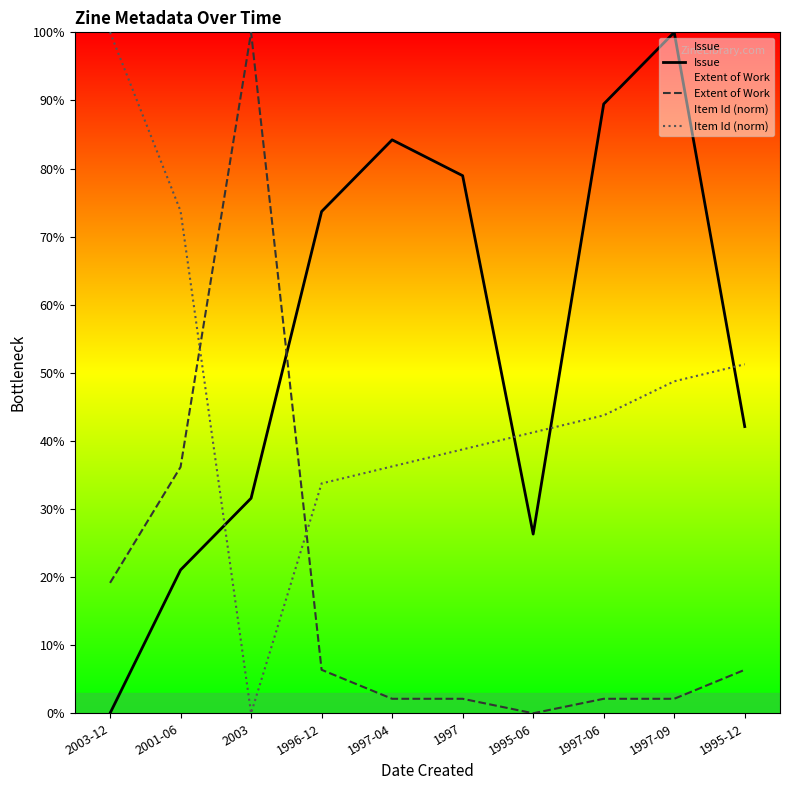

Which series has the widest spread of values?

Issue